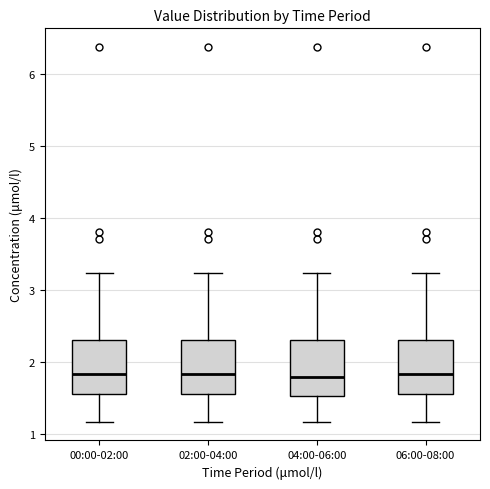

Where is the upper edge of the box for 04:00-06:00 on the y-axis? The values are not printed on the chart, so give them approximately, as read against the axis.

2.3